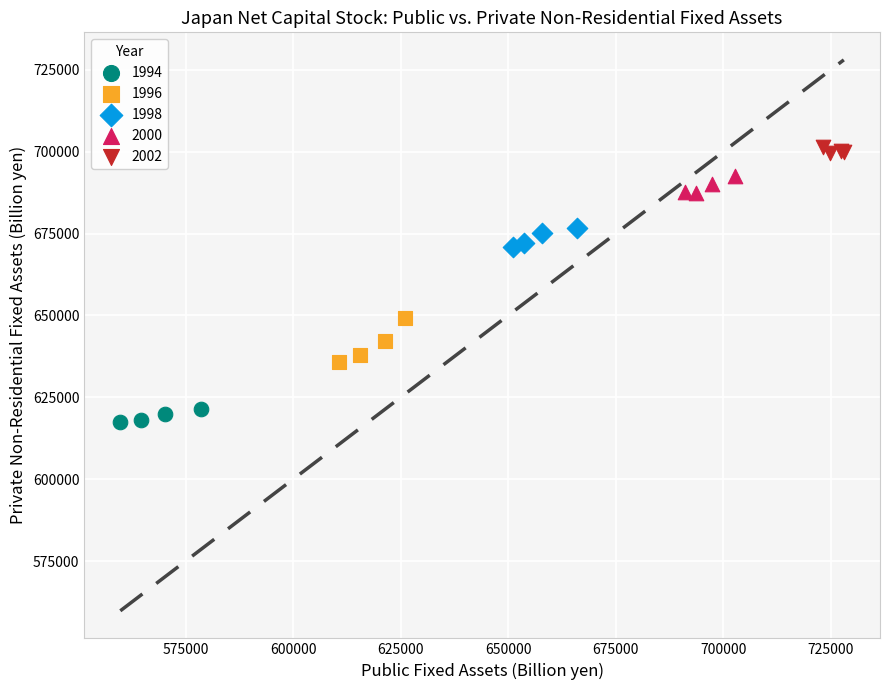

Which series reaches the minimum Y coordinate?

1994